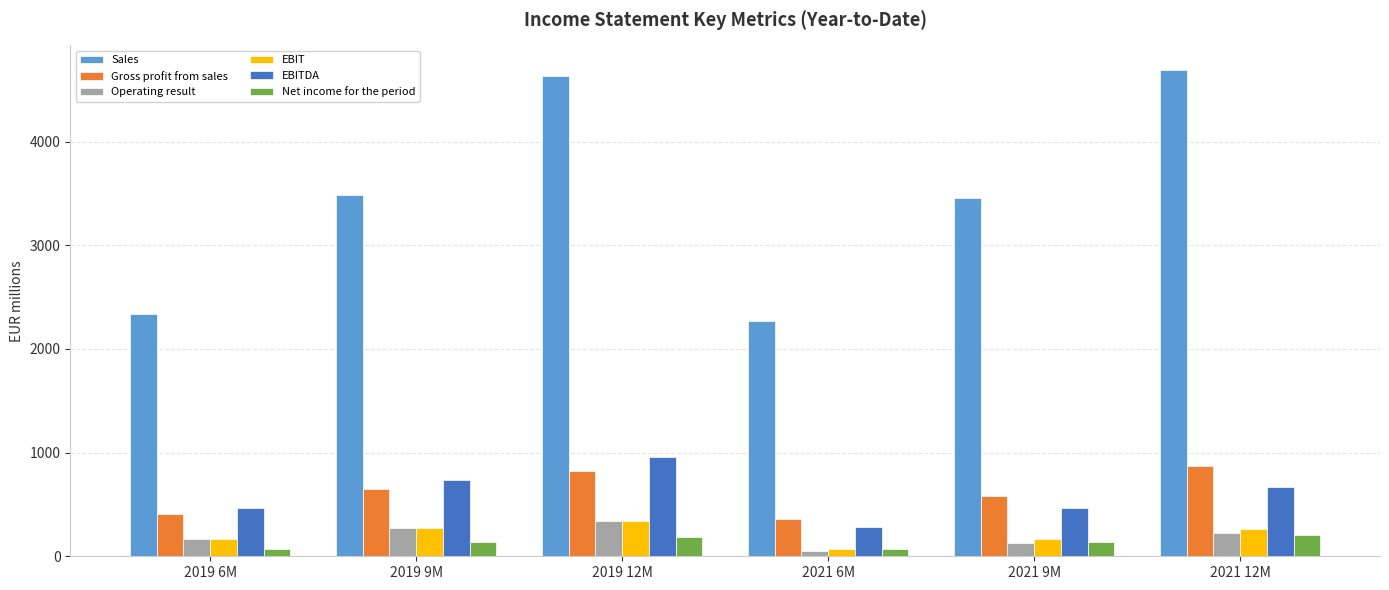

Which series has the widest spread of values?

Sales